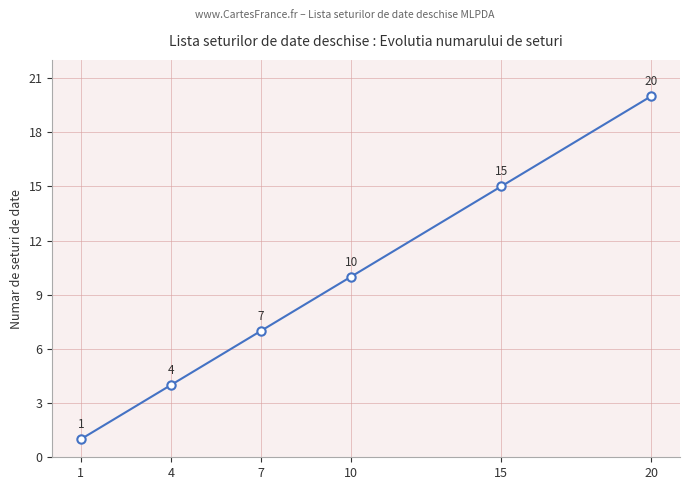

The chart shows a value of 32 at 20. True or false?

False